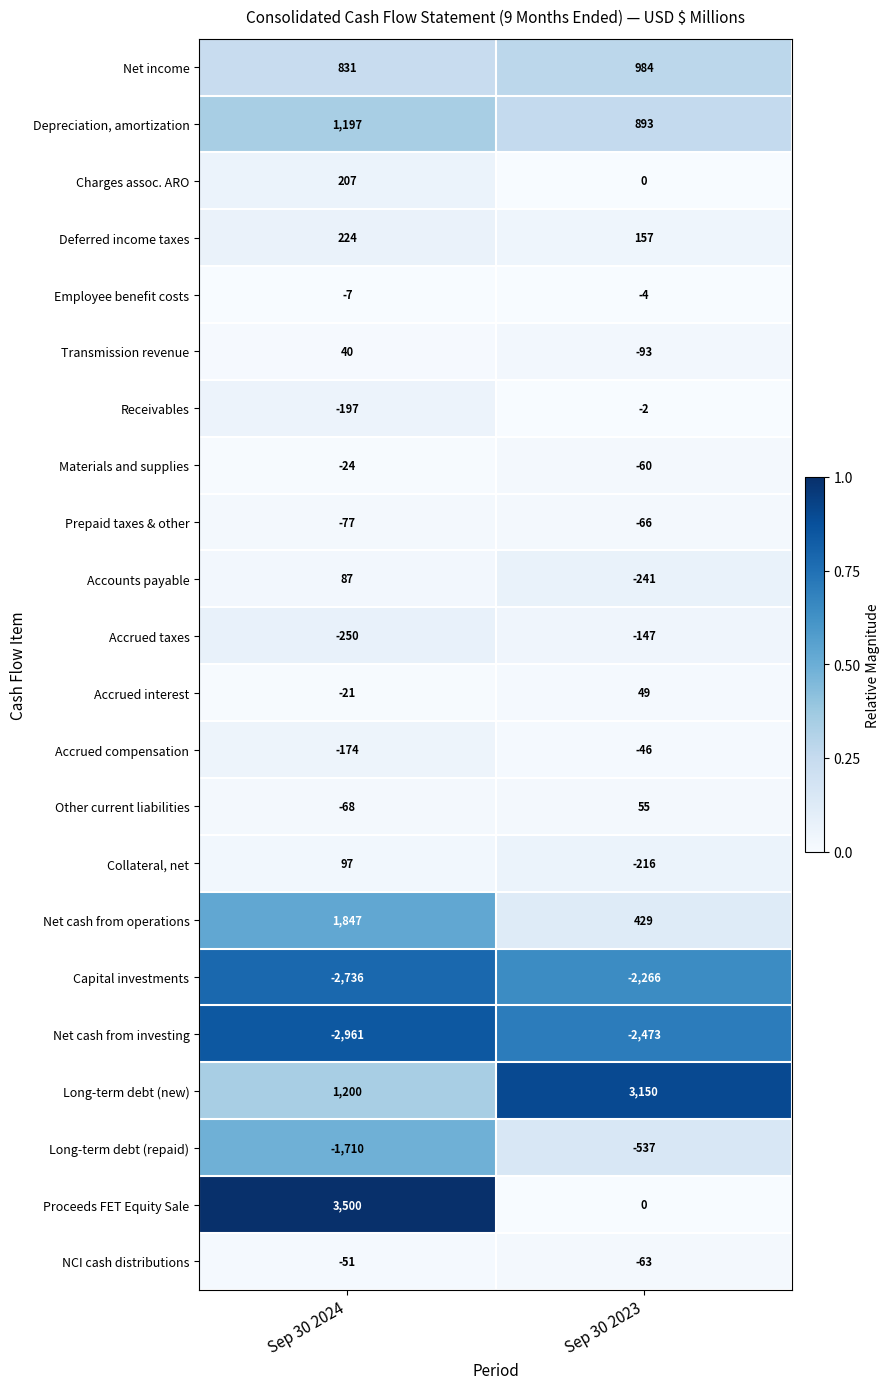

What is the total value across all series at Sep 30 2023?

-497